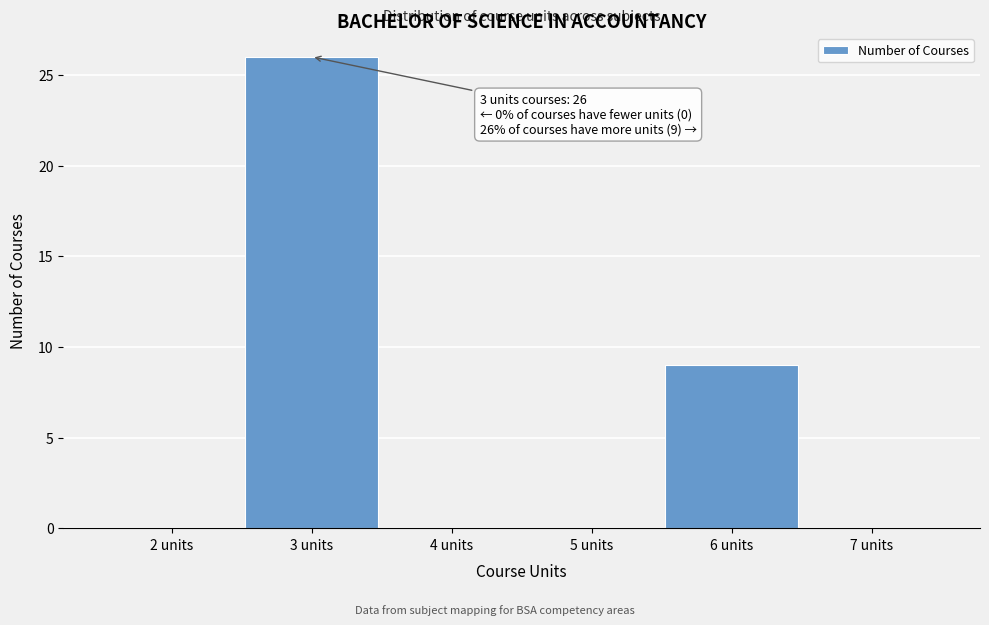

Which range on the x-axis has the tallest bar?

2.5 to 3.5